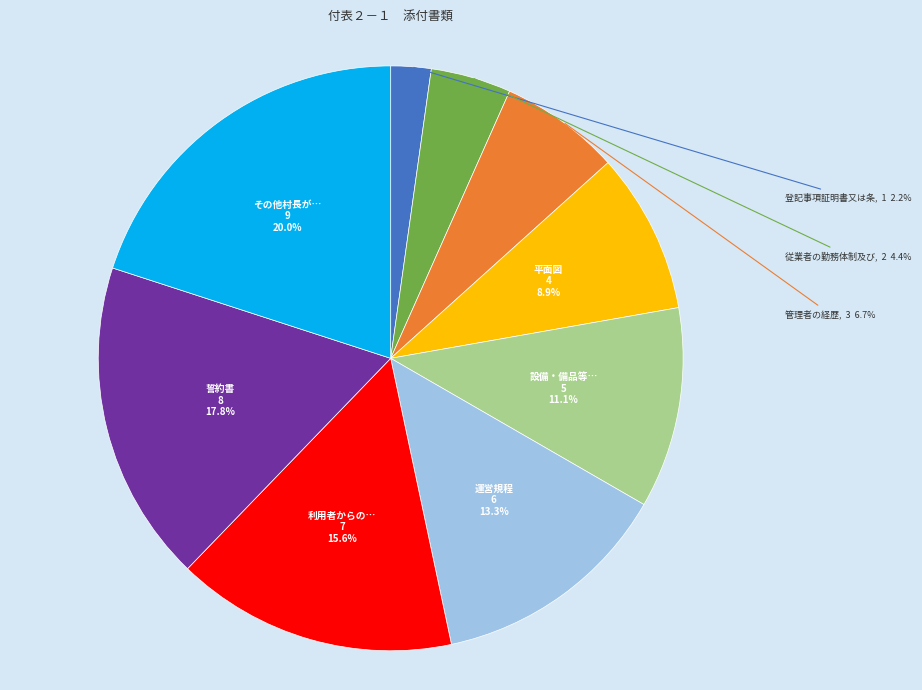

Is there any slice that represents more than half of the pie?

No